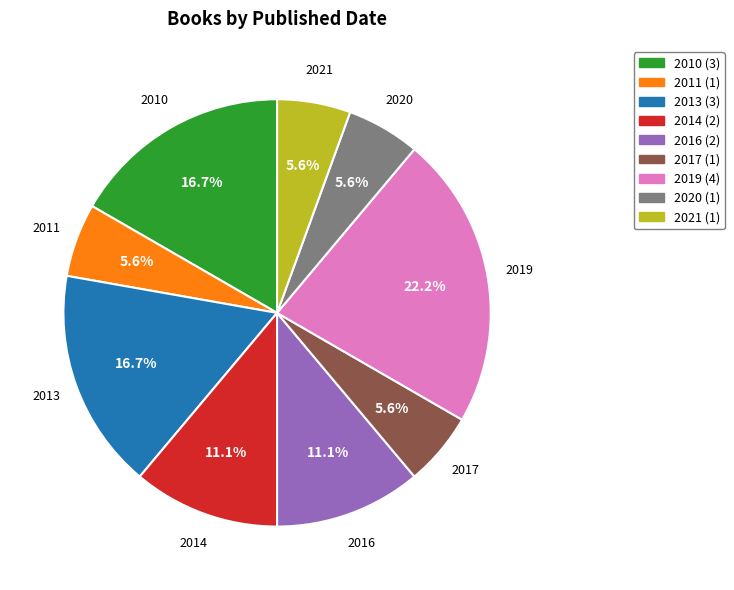

How many slices are in this pie chart?

9